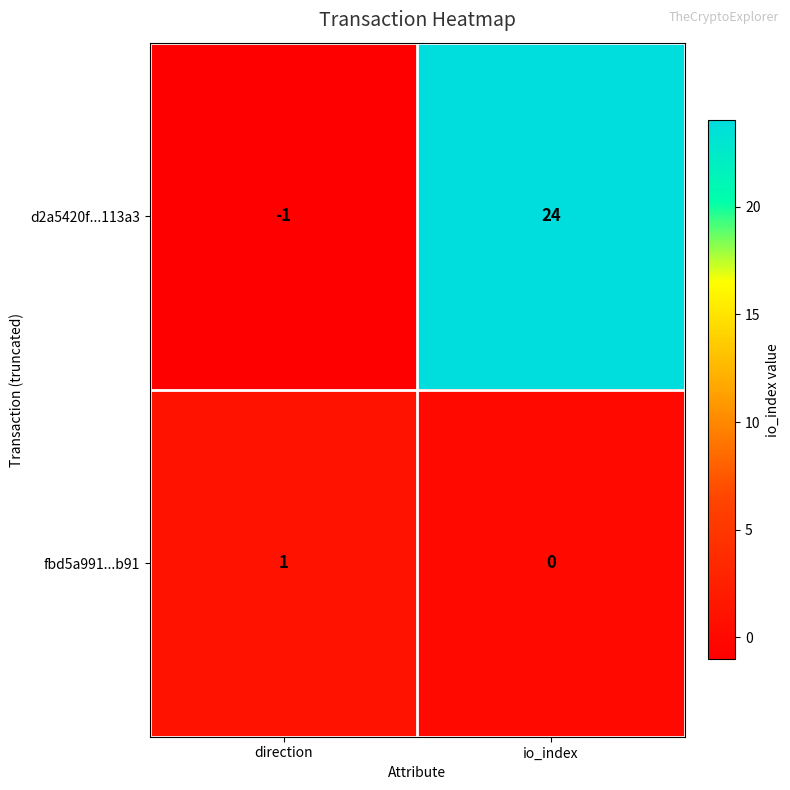

Which series changed the most between direction and io_index?

d2a5420f...113a3